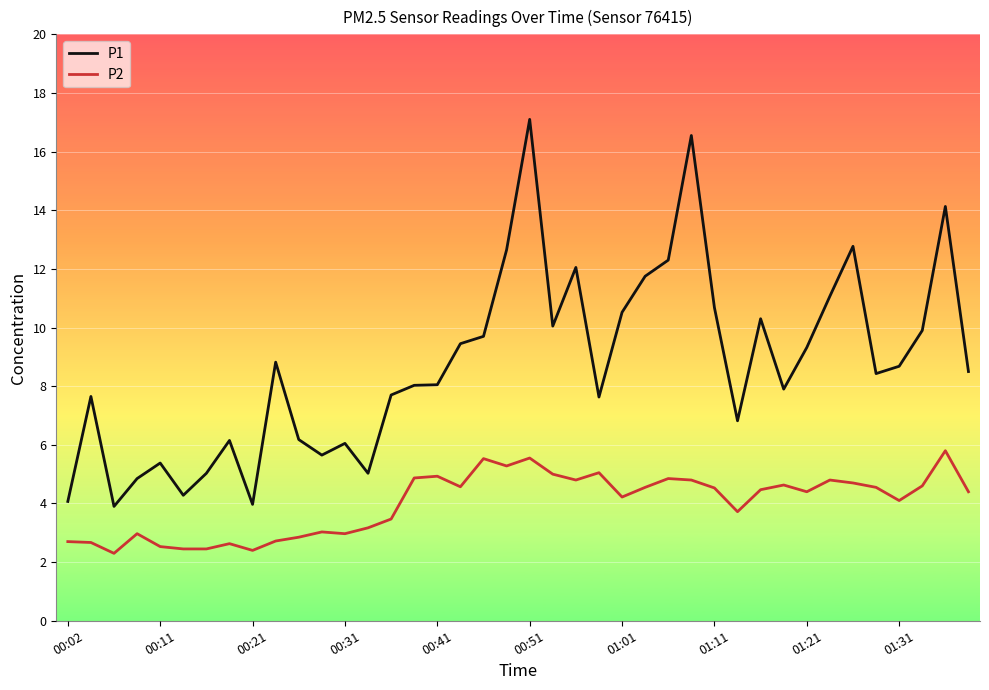

Which series has the largest range (max minus min)?

P1